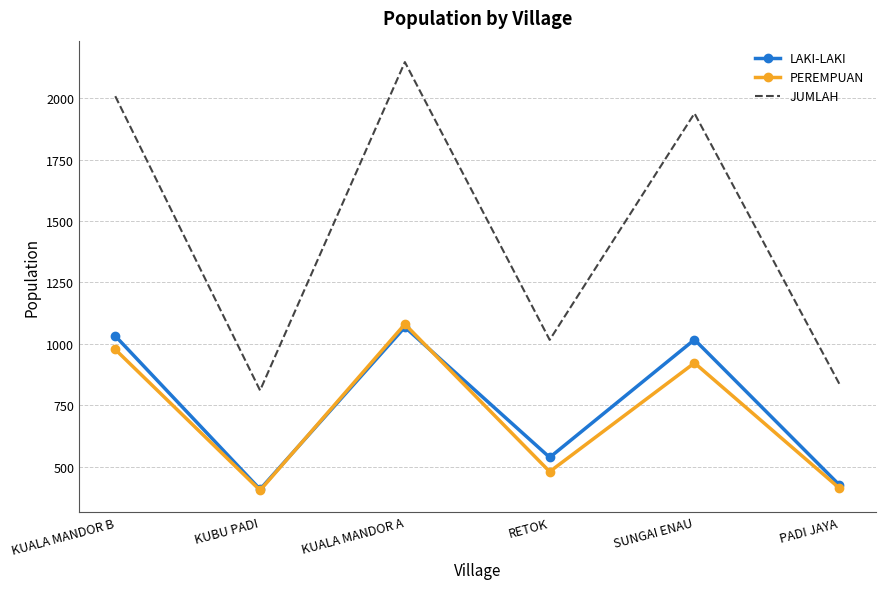

Which series has the widest spread of values?

JUMLAH